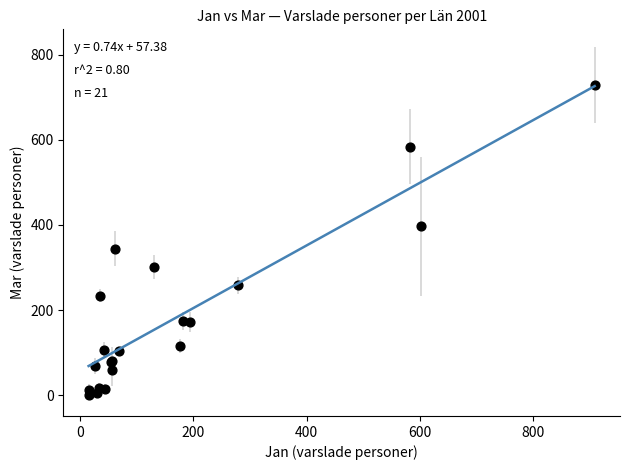

What Y value in the scatter plot is closest to 364?

344